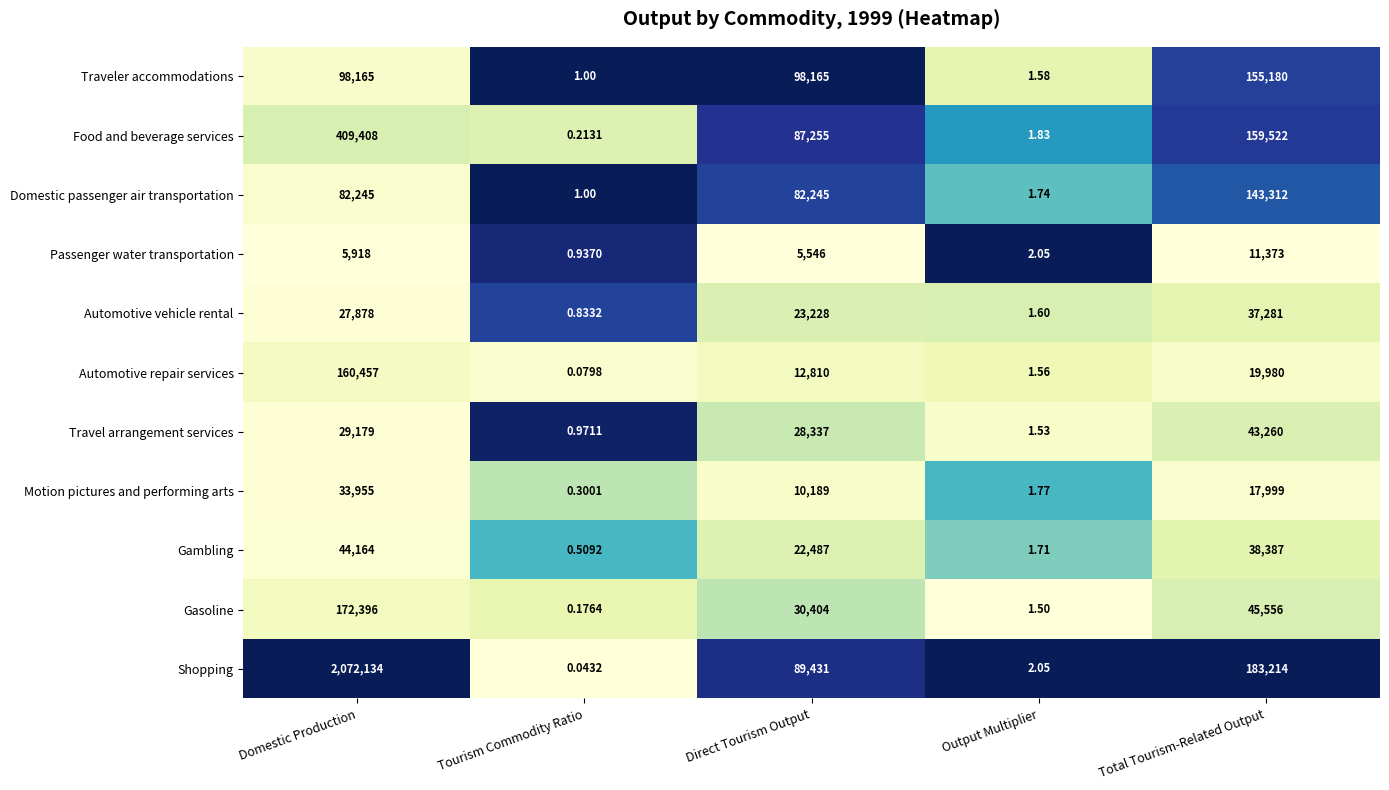

At which category does the chart reach its peak across all series?

Domestic Production